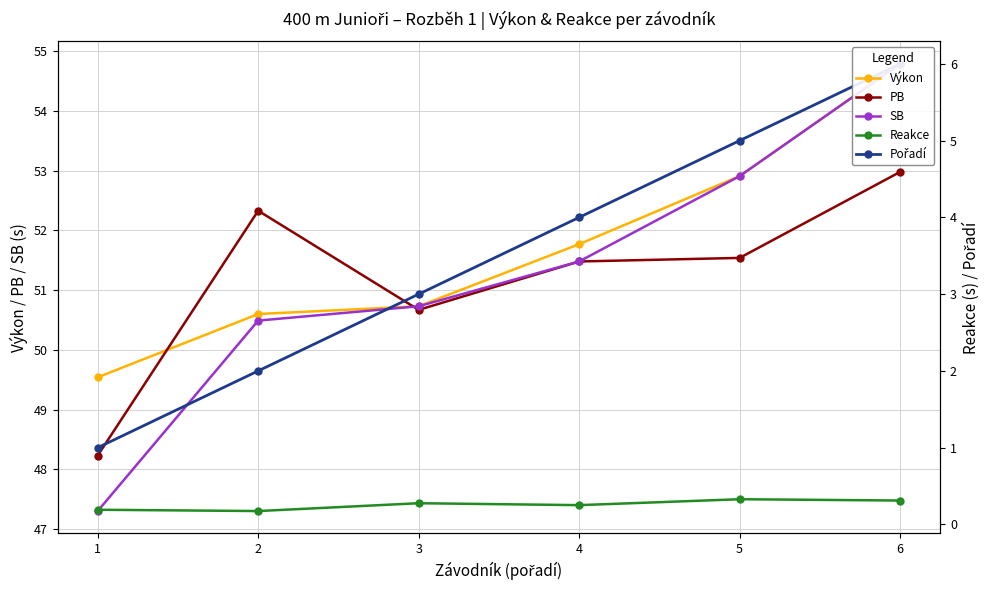

What is the value of the PB point at the 6th from the left?

53.0